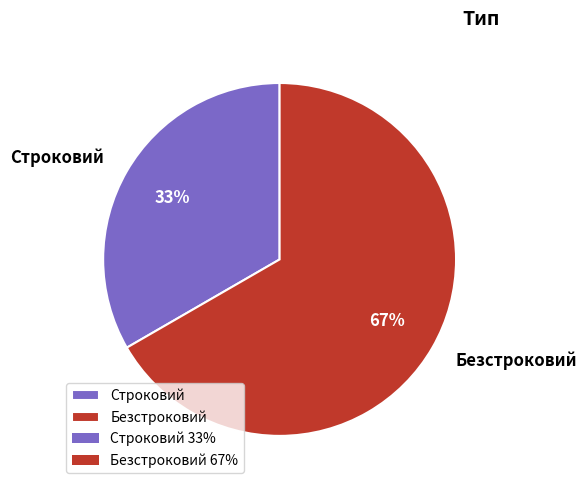

Does Безстроковий account for over 50% of the chart?

Yes